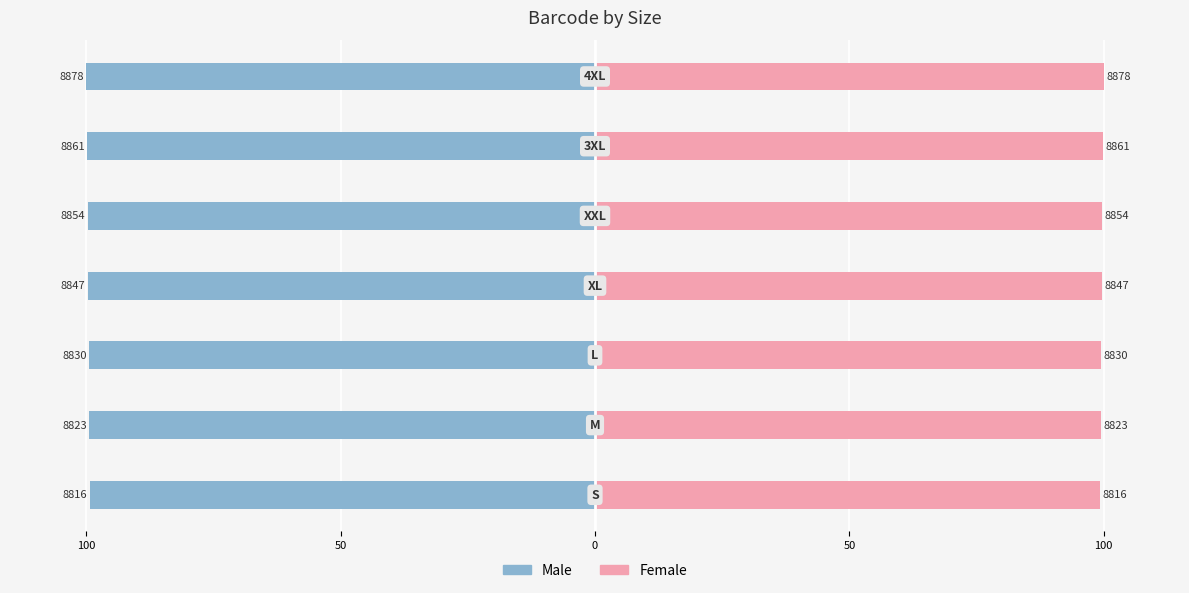

How many distinct data groups are displayed?

2